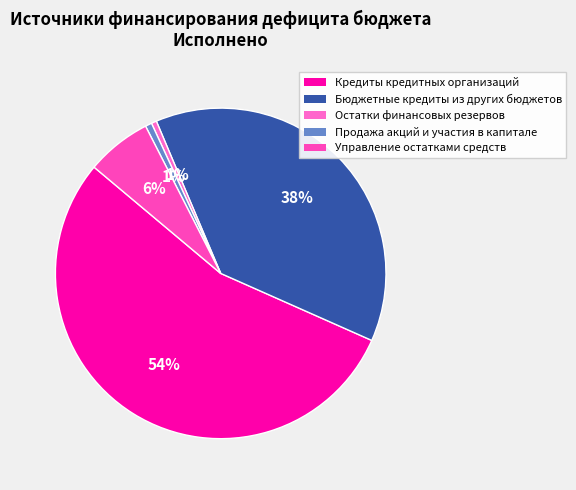

How many slices are in this pie chart?

5